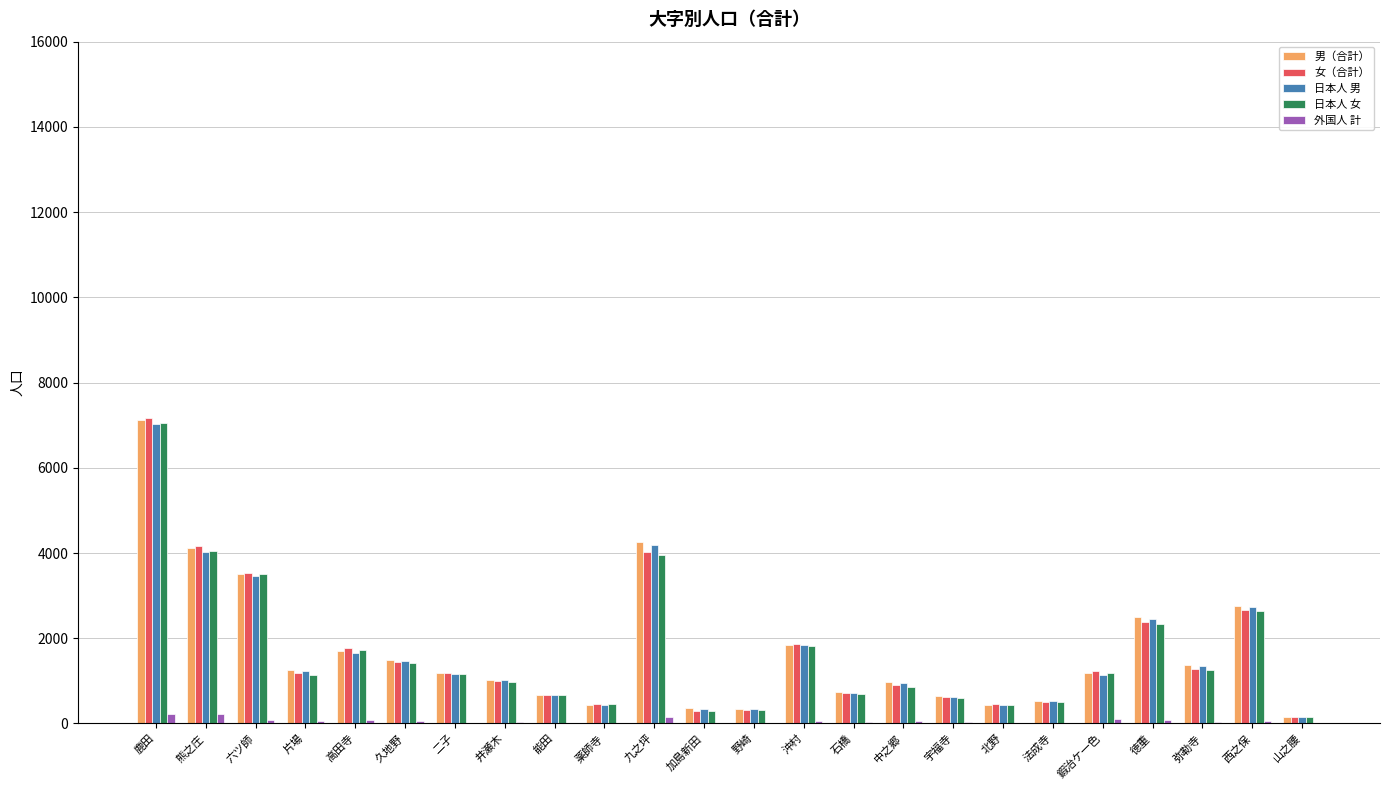

Is it true that 女（合計） equals 4170 at 熊之庄?

True